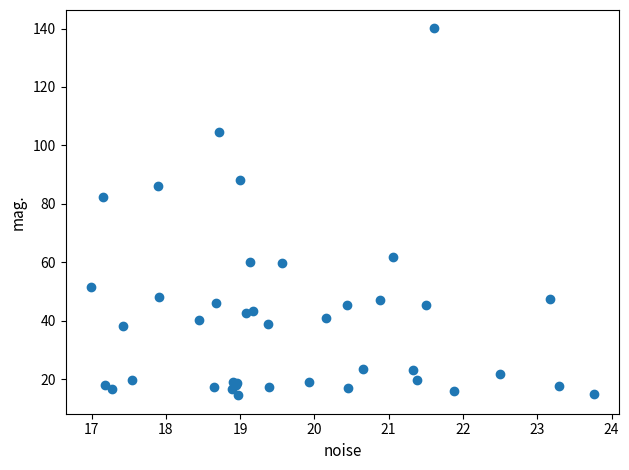

What Y value in the scatter plot is closest to 77?

82.3